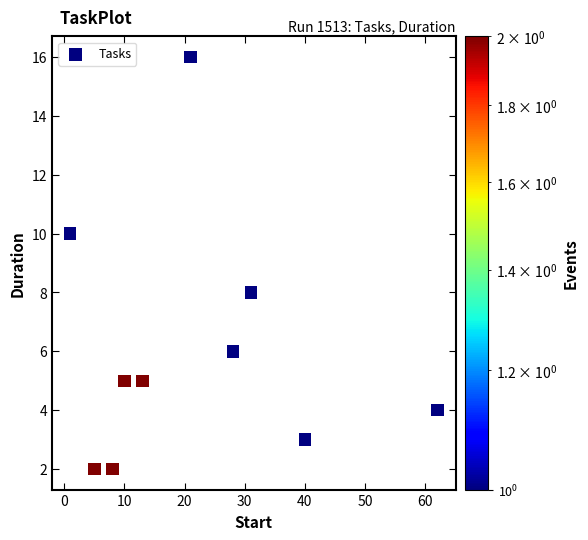

What is the average Y value?

6